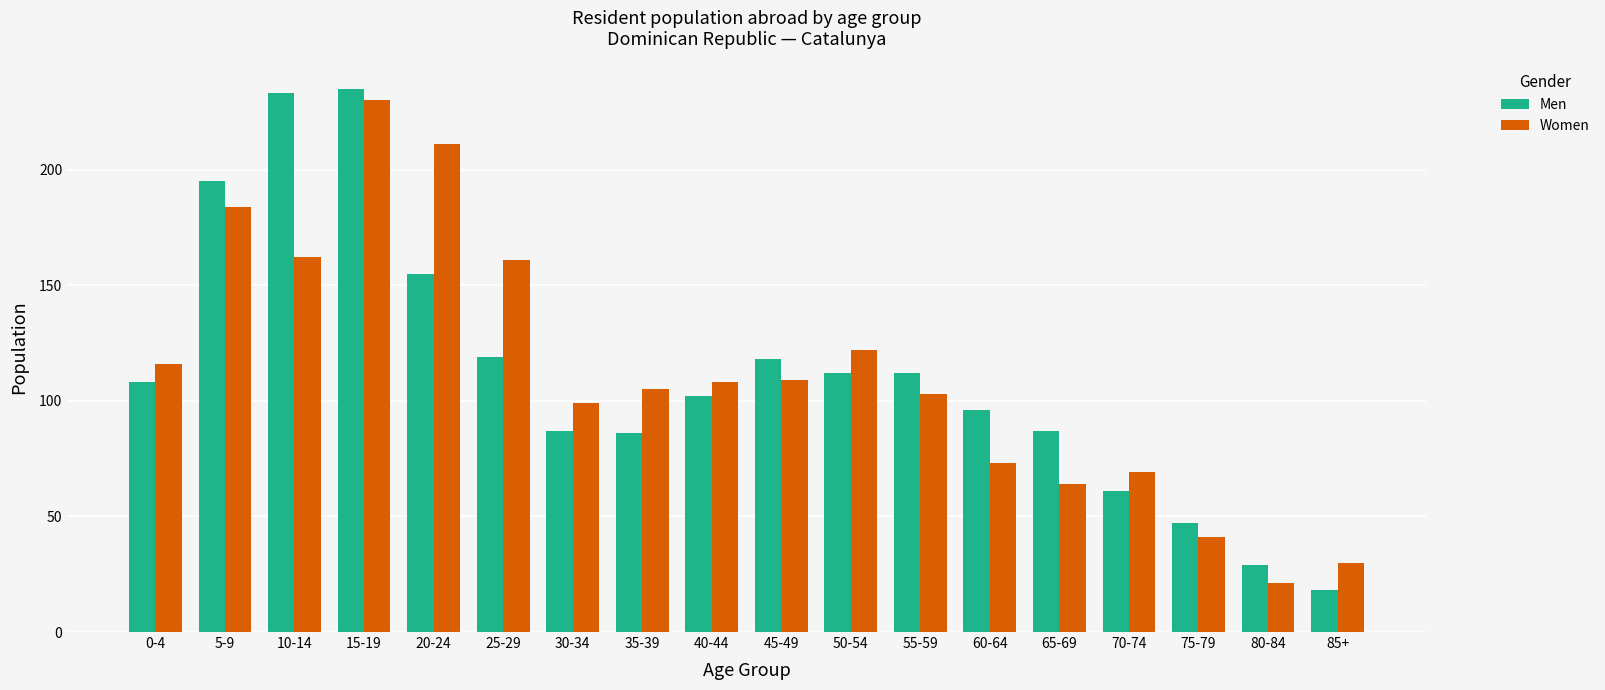

At which category is the sum across all series the highest?

15-19